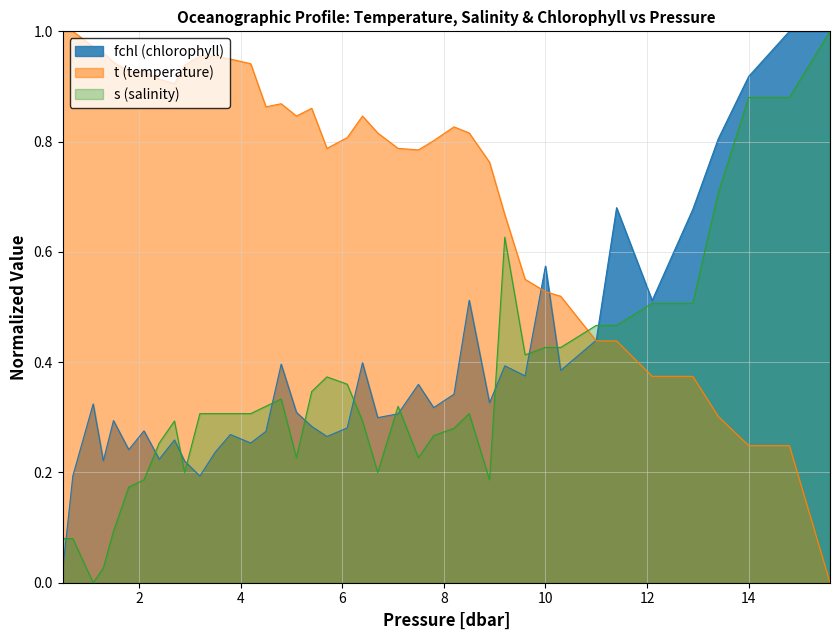

True or false: s (salinity) and t (temperature) intersect in this chart.

True